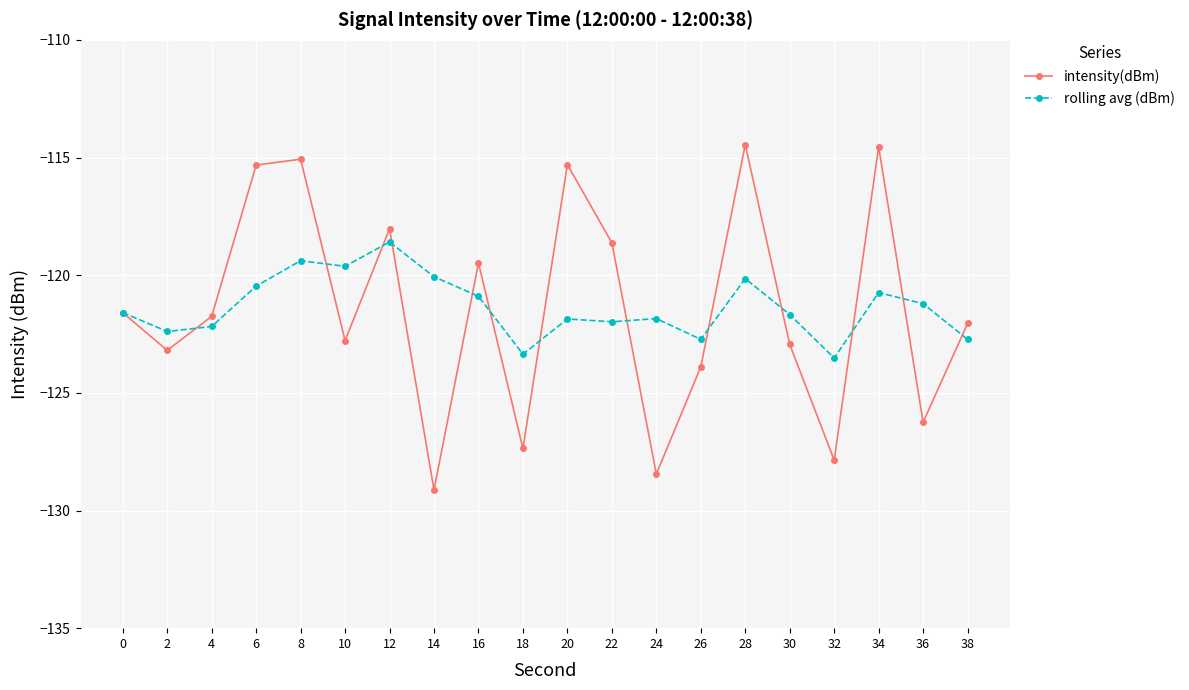

At 26, list the series in order from smallest to largest.

intensity(dBm), rolling avg (dBm)